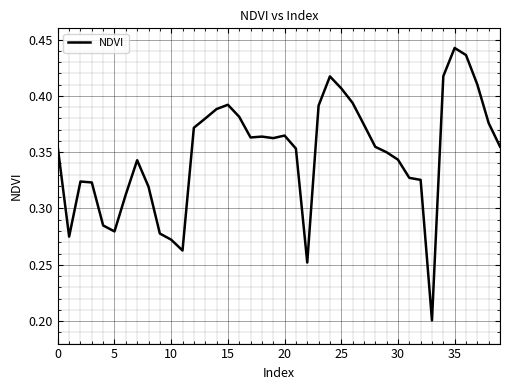

At which category does the chart reach its minimum across all series?

33